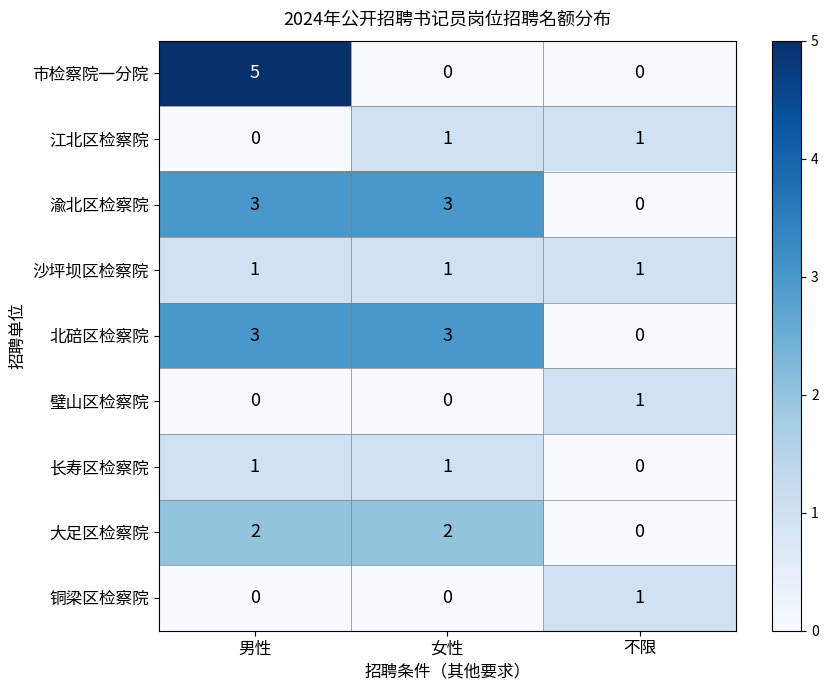

Reading left to right, what are all the values shown in this chart?

市检察院一分院: 男性=5	女性=0	不限=0
江北区检察院: 男性=0	女性=1	不限=1
渝北区检察院: 男性=3	女性=3	不限=0
沙坪坝区检察院: 男性=1	女性=1	不限=1
北碚区检察院: 男性=3	女性=3	不限=0
璧山区检察院: 男性=0	女性=0	不限=1
长寿区检察院: 男性=1	女性=1	不限=0
大足区检察院: 男性=2	女性=2	不限=0
铜梁区检察院: 男性=0	女性=0	不限=1